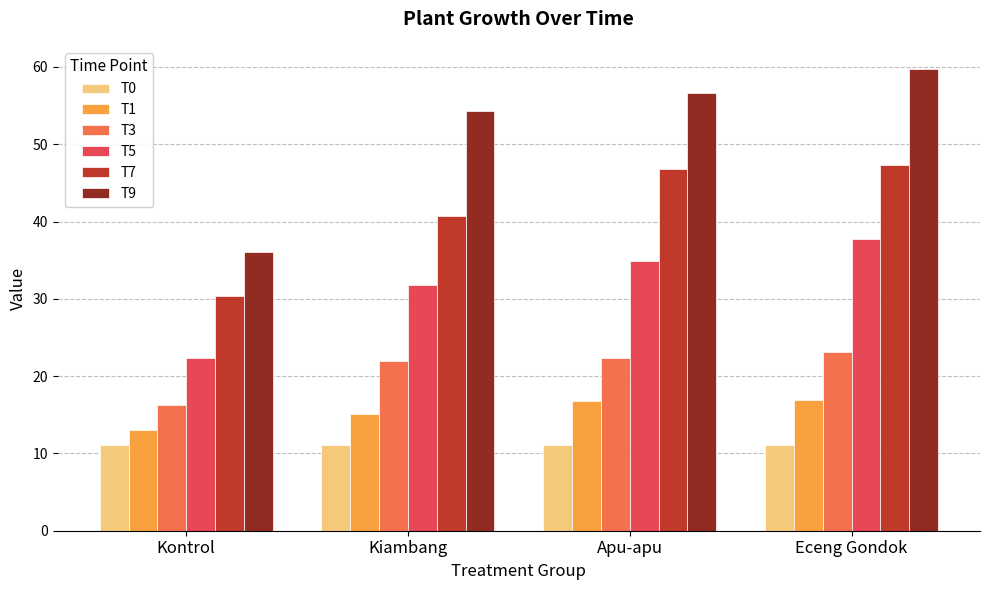

What is the difference between the T3 values at Kiambang and Kontrol?

5.7